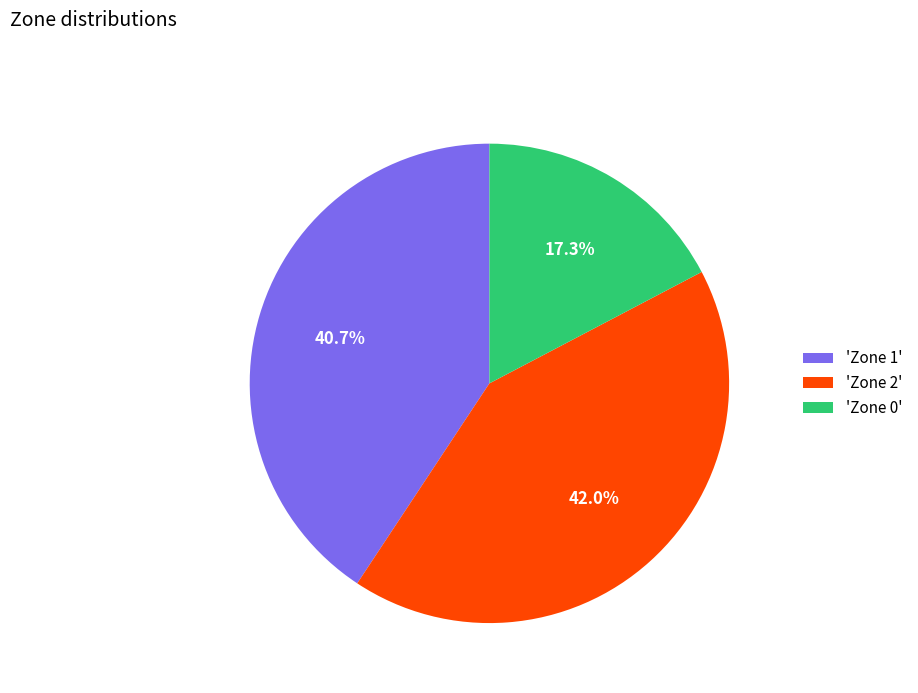

Approximately how many times larger is the value at 'Zone 2' compared to 'Zone 0'?

2.4